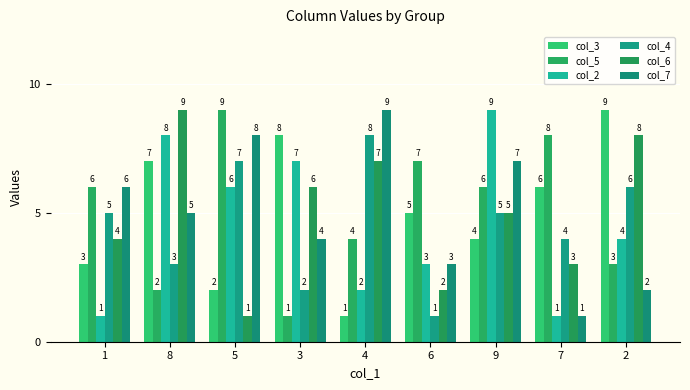

Is it true that col_7 equals 13 at 4?

False